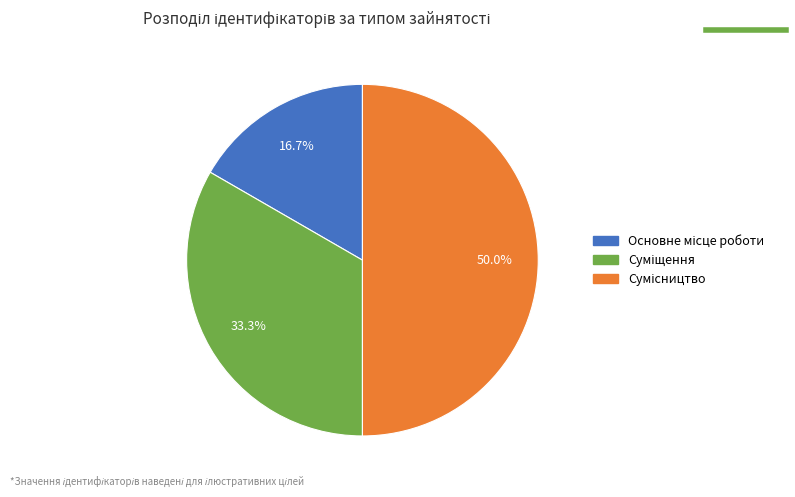

Does Суміщення represent more than half of the total?

No